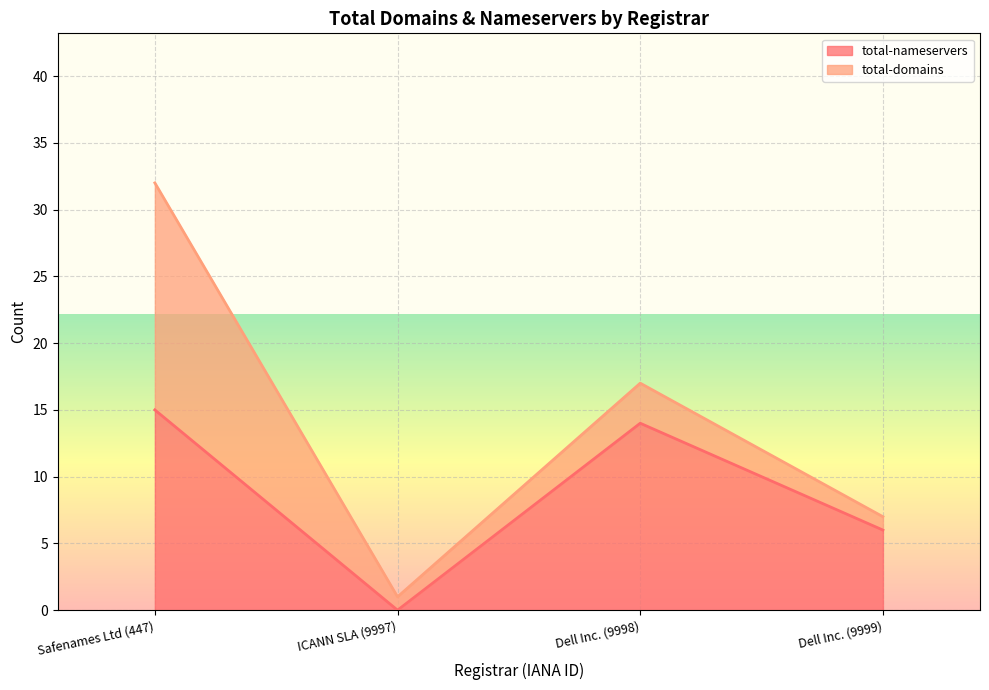

List the labels in order of value, largest first.

Safenames Ltd (447), Dell Inc. (9998), Dell Inc. (9999), ICANN SLA (9997)